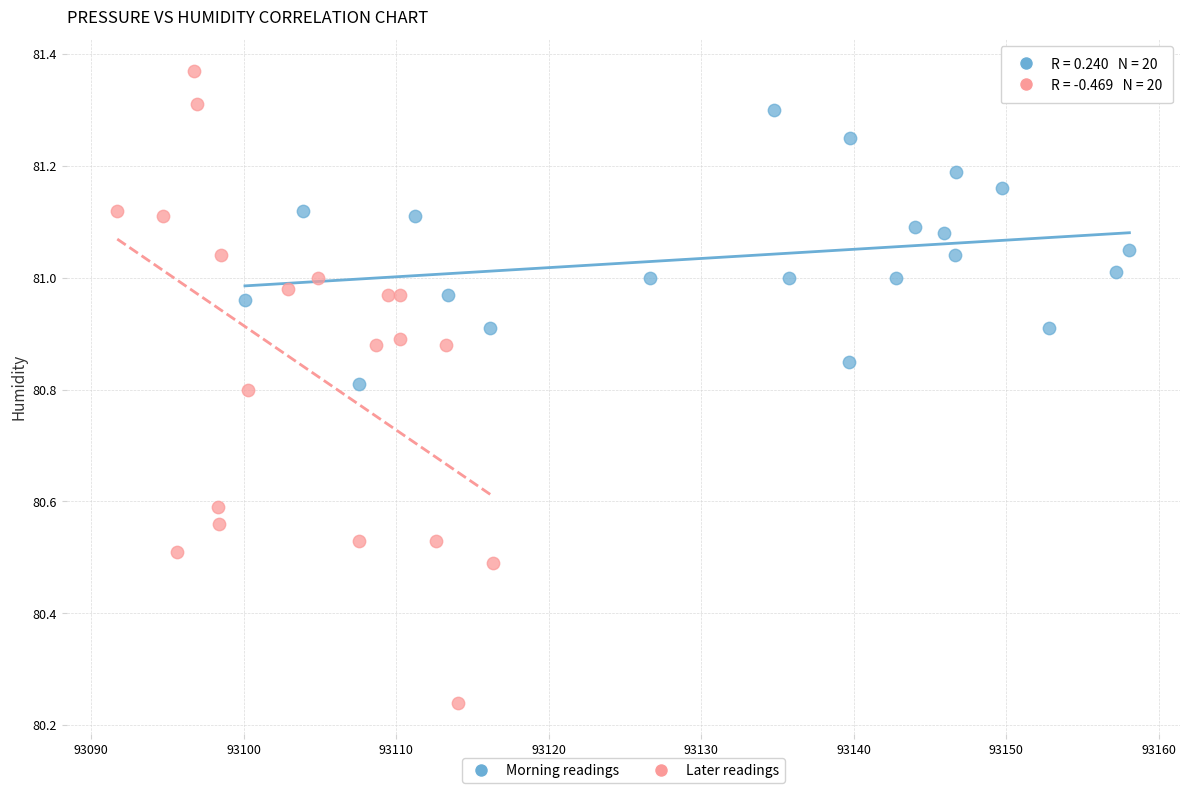

Which series contains the lowest Y value?

Later readings